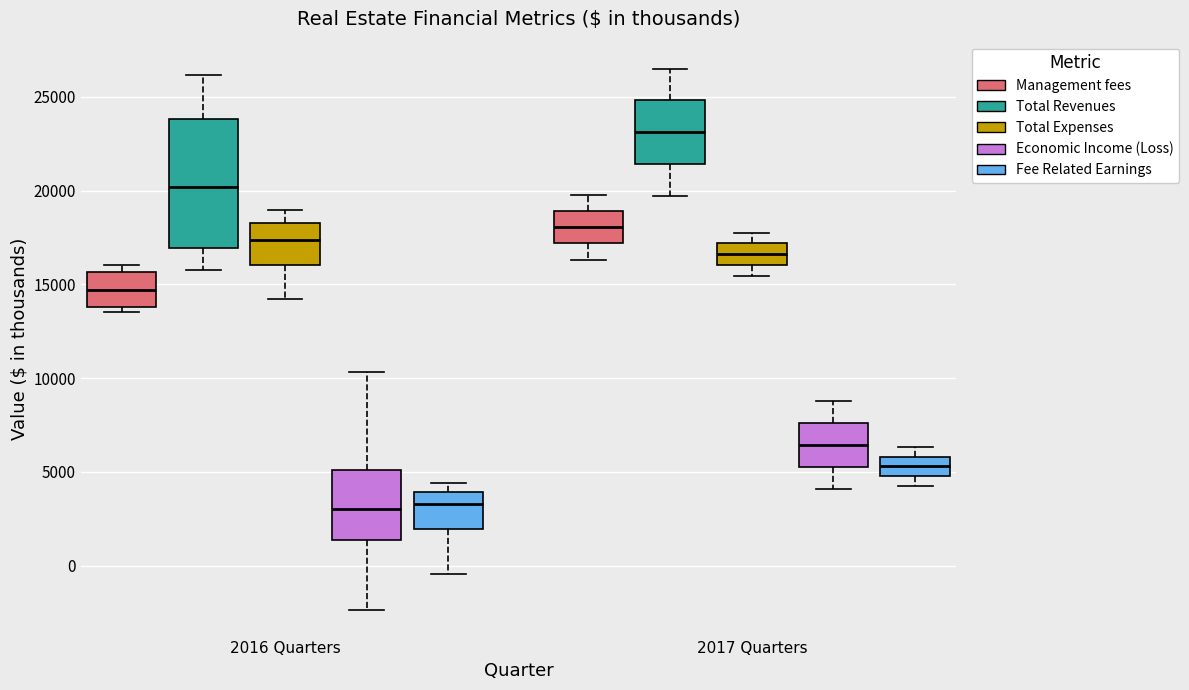

Reading left to right, transcribe this box plot: for each box, give where its median line is, the range the box spans, and where its two whiskers end, as read against the y-axis. The values are not printed on the chart, so give them approximately, as read against the axis.

2016 Quarters (Management fees): median 14500, box 14000 to 15500, whiskers 13500 to 16000
2016 Quarters (Total Revenues): median 20000, box 17000 to 24000, whiskers 16000 to 26000
2016 Quarters (Total Expenses): median 17500, box 16000 to 18500, whiskers 14000 to 19000
2016 Quarters (Economic Income (Loss)): median 3000, box 1500 to 5000, whiskers -2500 to 10500
2016 Quarters (Fee Related Earnings): median 3500, box 2000 to 4000, whiskers -500 to 4500
2017 Quarters (Management fees): median 18000, box 17000 to 19000, whiskers 16500 to 20000
2017 Quarters (Total Revenues): median 23000, box 21500 to 25000, whiskers 19500 to 26500
2017 Quarters (Total Expenses): median 16500, box 16000 to 17000, whiskers 15500 to 17500
2017 Quarters (Economic Income (Loss)): median 6500, box 5500 to 7500, whiskers 4000 to 9000
2017 Quarters (Fee Related Earnings): median 5500, box 5000 to 6000, whiskers 4500 to 6500